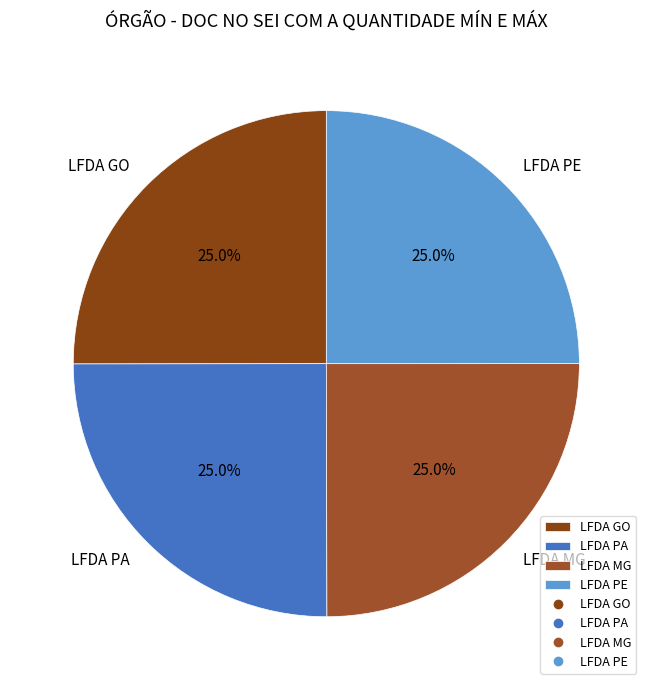

Approximately how many times larger is the value at LFDA MG compared to LFDA PE?

1.0